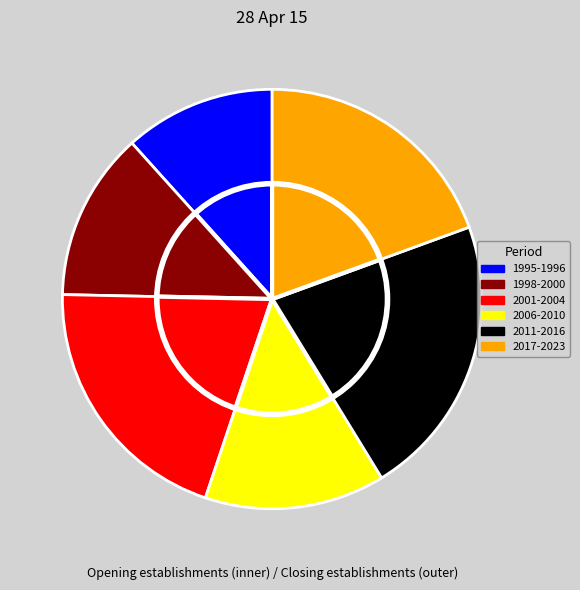

Rank the series by their average value, from highest to lowest.

Opening establishments (inner), Closing establishments (outer)